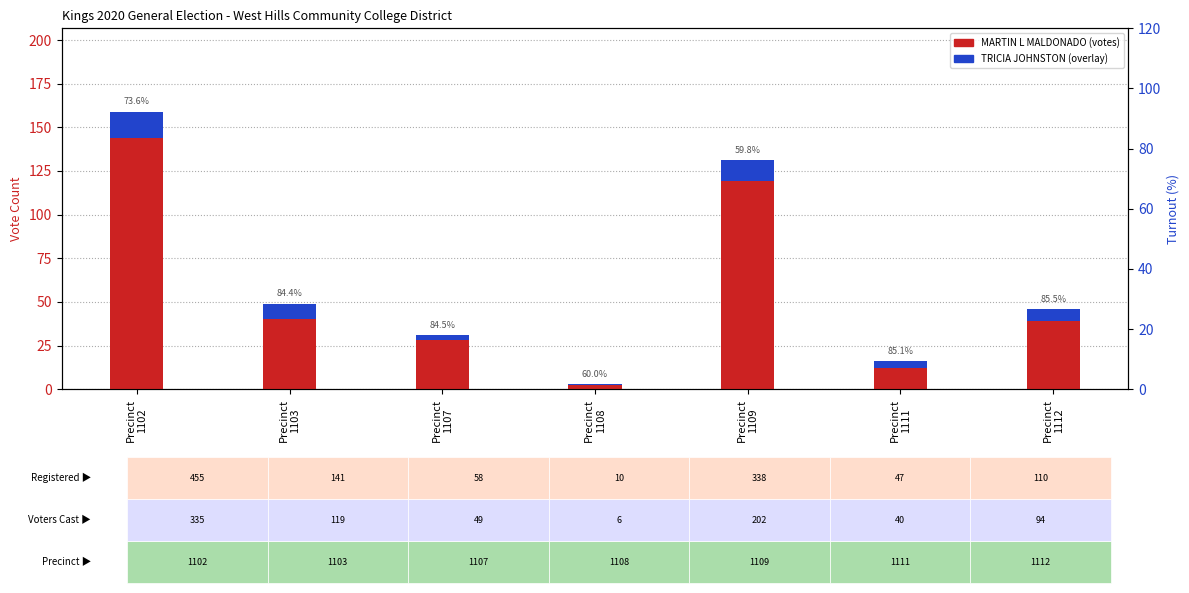

Which series has the largest total across all categories?

MARTIN L MALDONADO